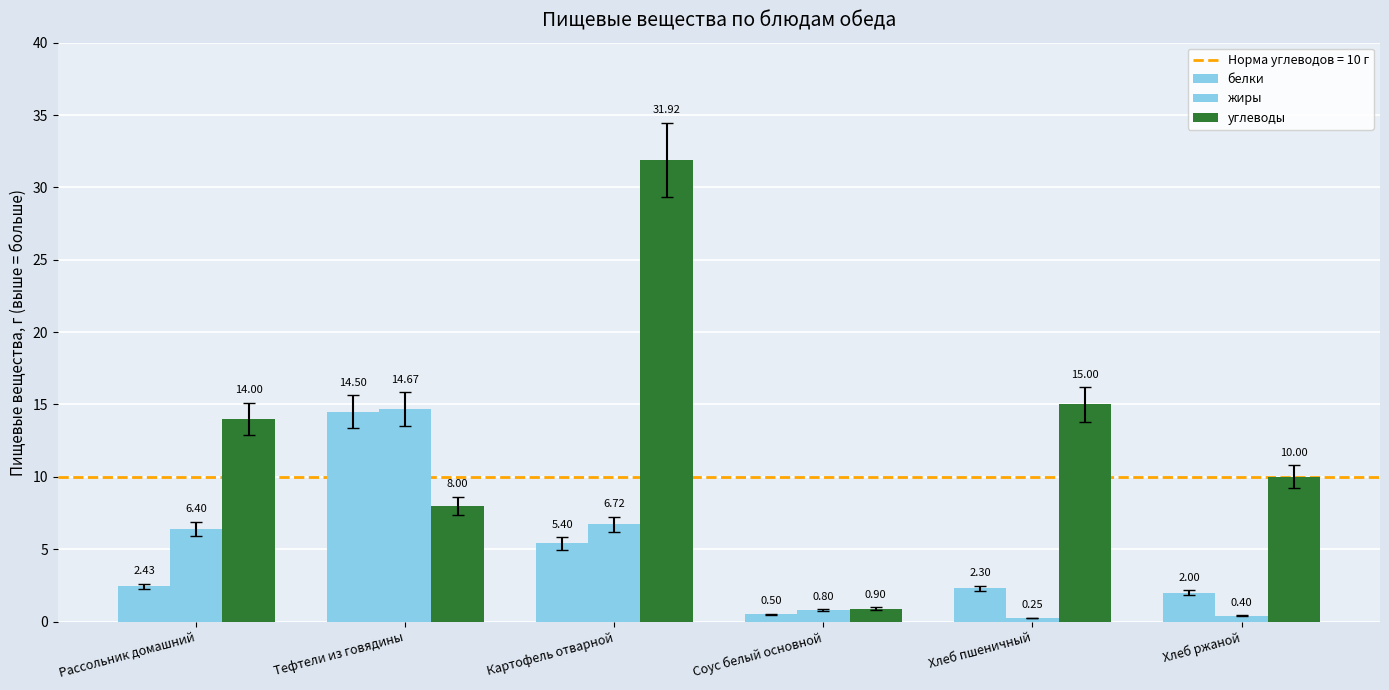

What is the label of the 4th bar from the right?

Картофель отварной